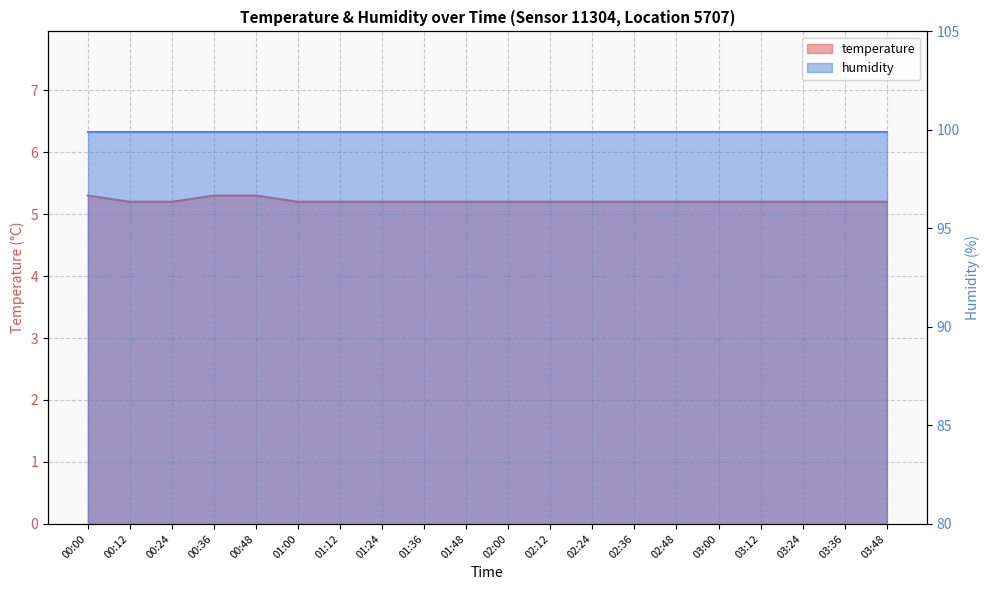

What is the average value?

5.2